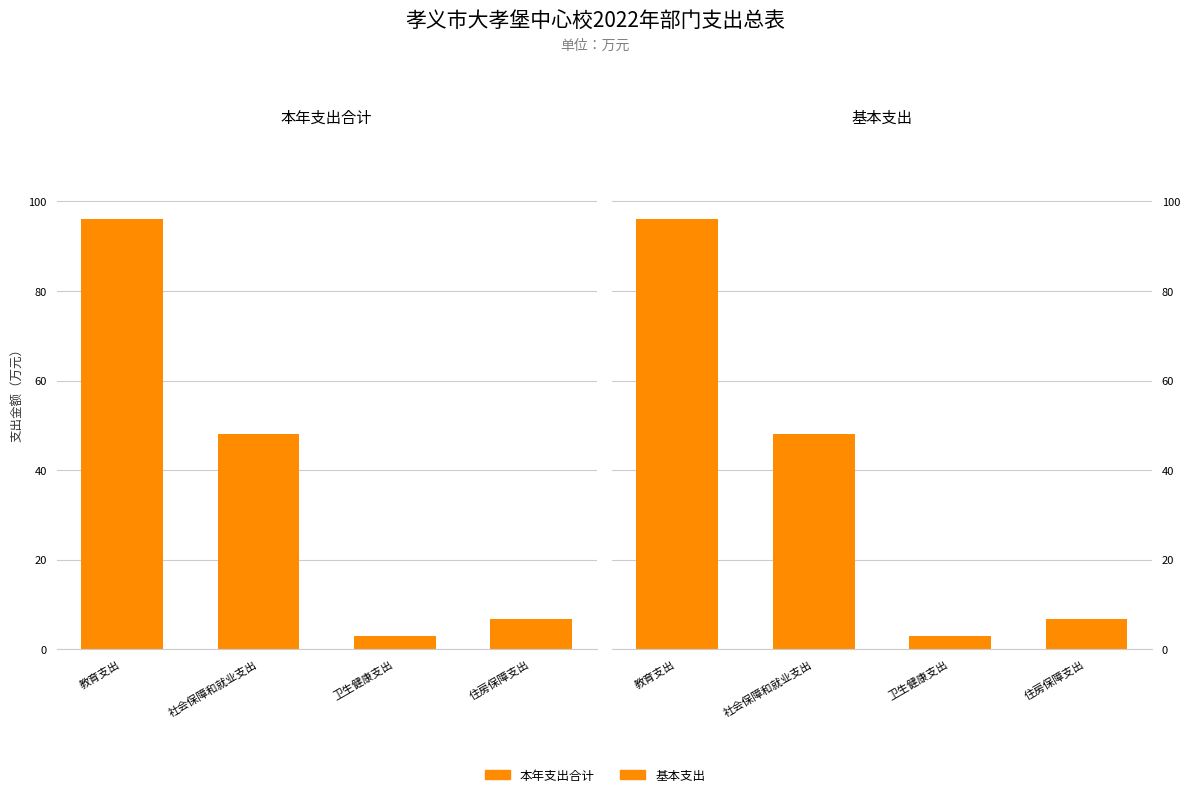

What are all the series names shown in the legend?

本年支出合计, 基本支出